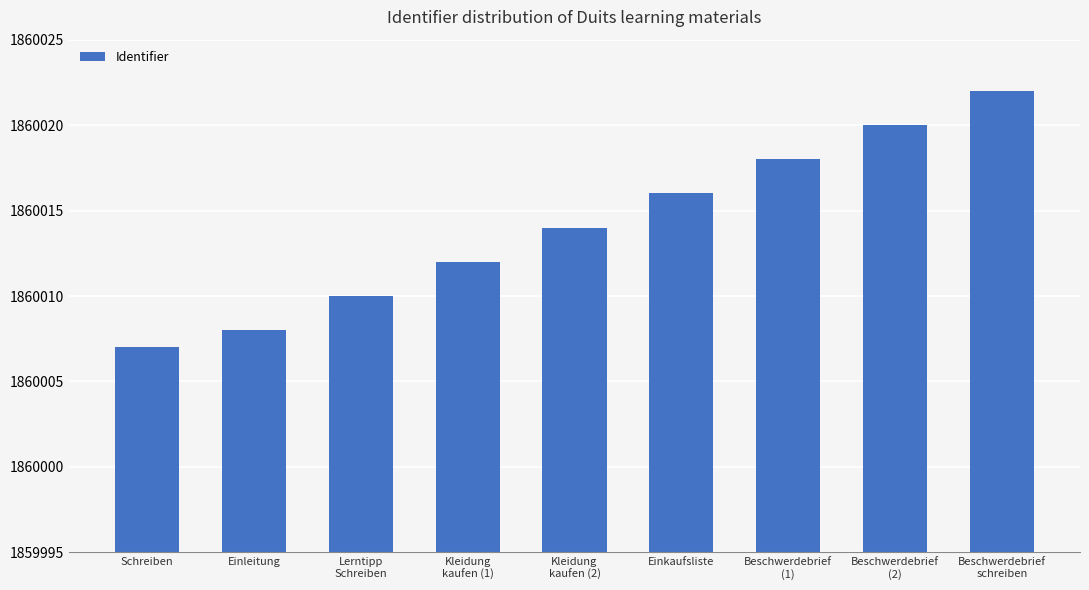

At which category does the chart reach its minimum across all series?

Schreiben